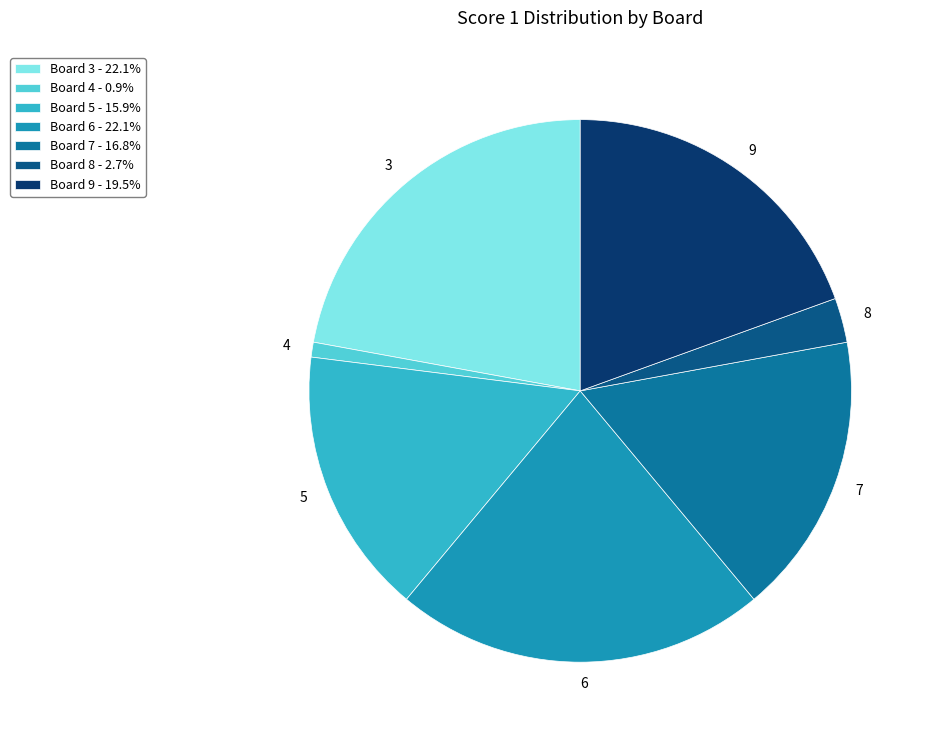

Which has a higher value, 7 or 6?

6